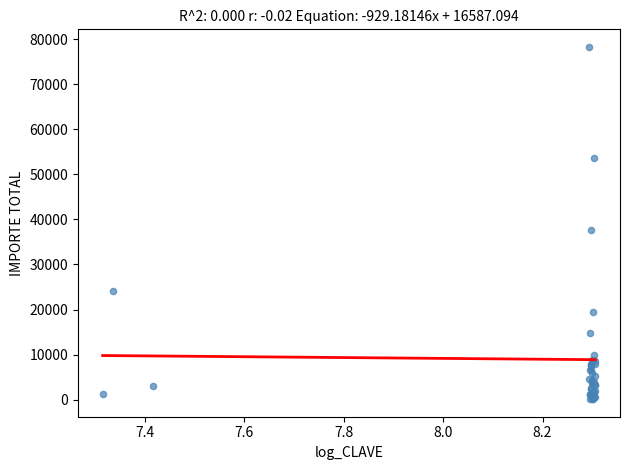

What Y value in the scatter plot is closest to 39187?

37637.6